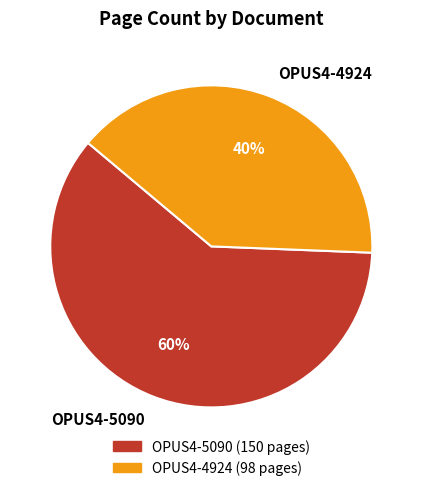

Combined, do OPUS4-5090 and OPUS4-4924 account for over 50%?

Yes